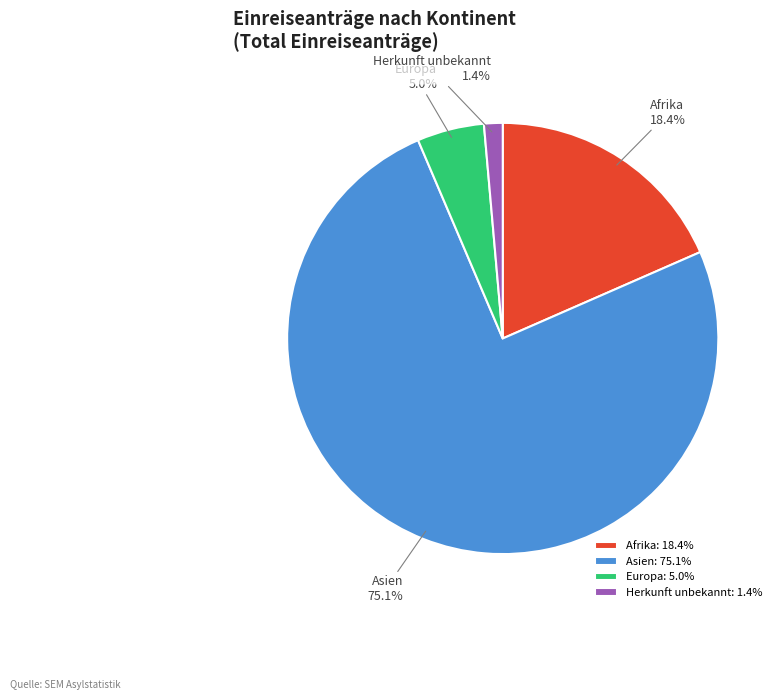

To the nearest percent, what is the difference between the largest and smallest slice percentages?

74%